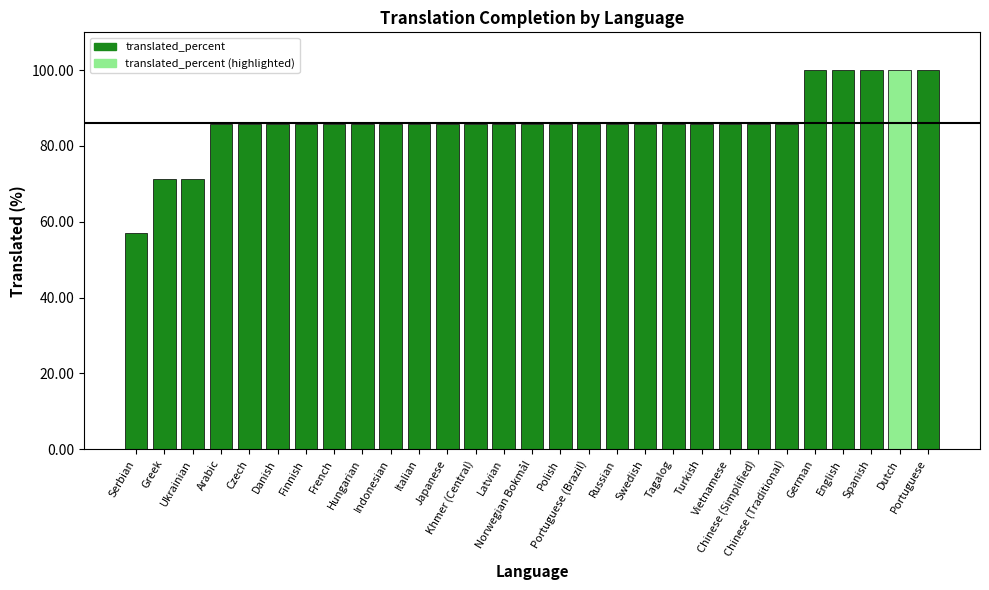

What is the minimum value shown in the chart?

57.1